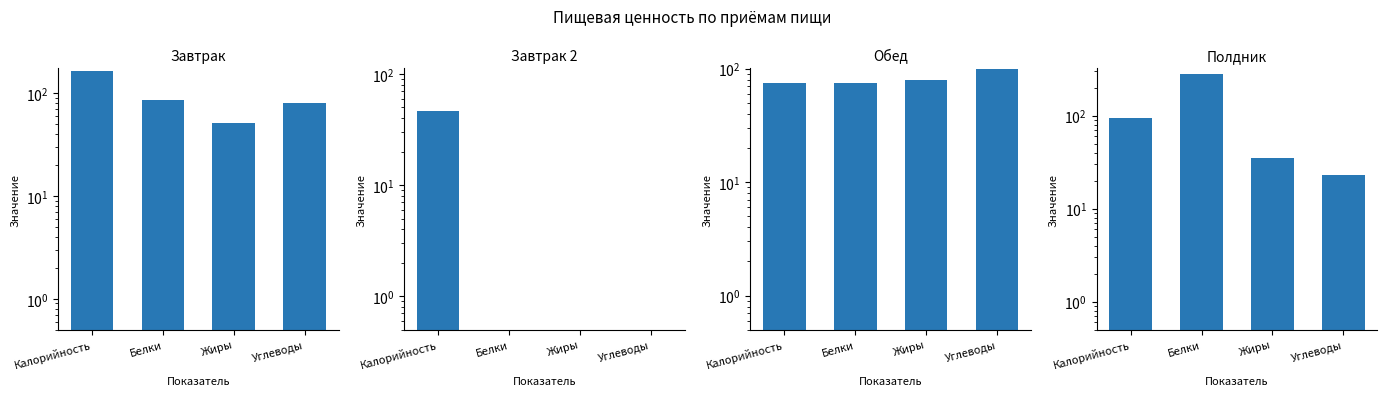

How many values in the Полдник series are below 95?

2